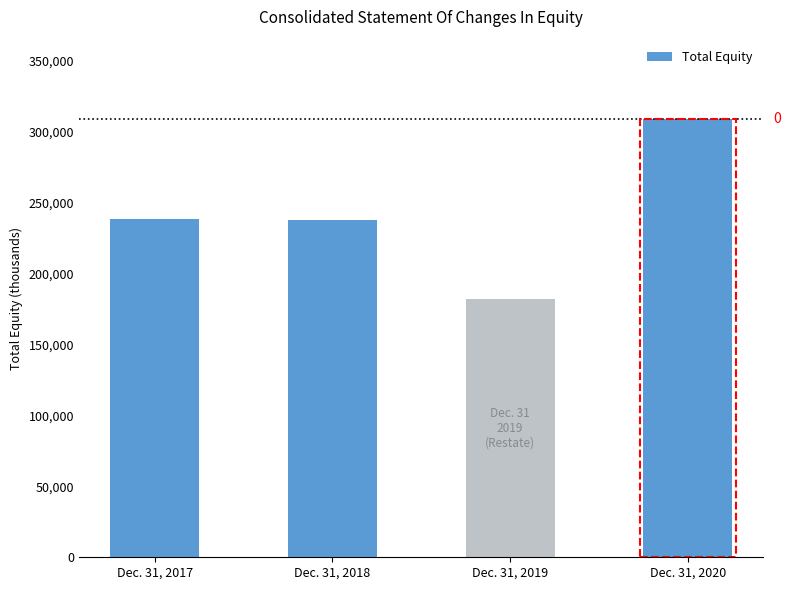

What is the minimum value shown in the chart?

182236